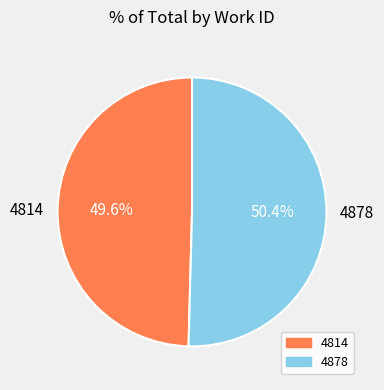

Combined, what portion of the pie is 4878 and 4814?

100.0%